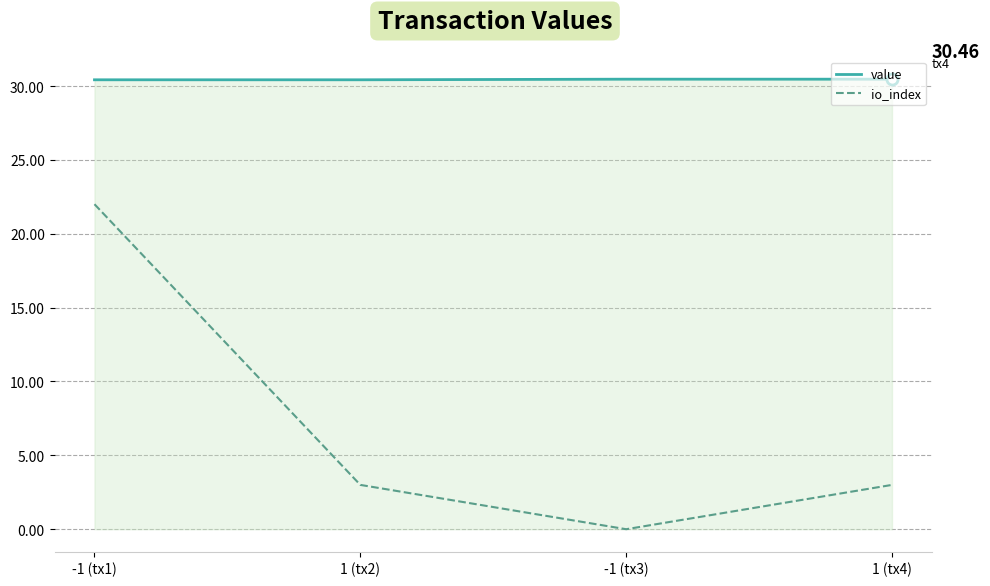

How many lines are shown in the chart?

2